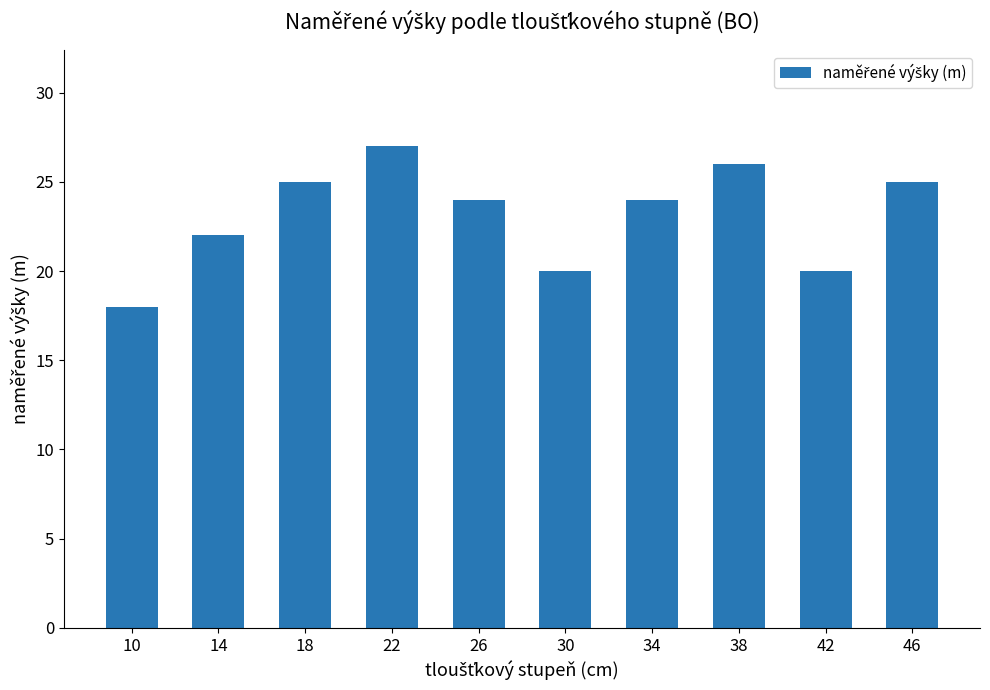

How many bars are there in total?

10